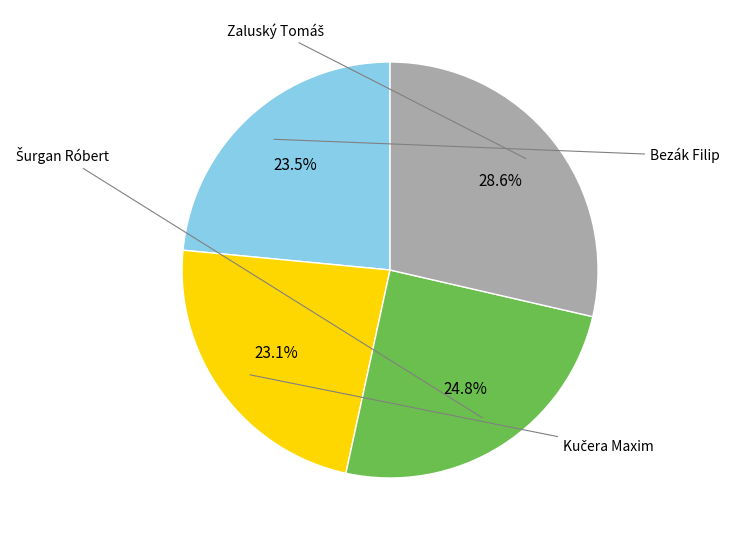

Rank the categories by value from highest to lowest.

Zaluský Tomáš, Šurgan Róbert, Bezák Filip, Kučera Maxim